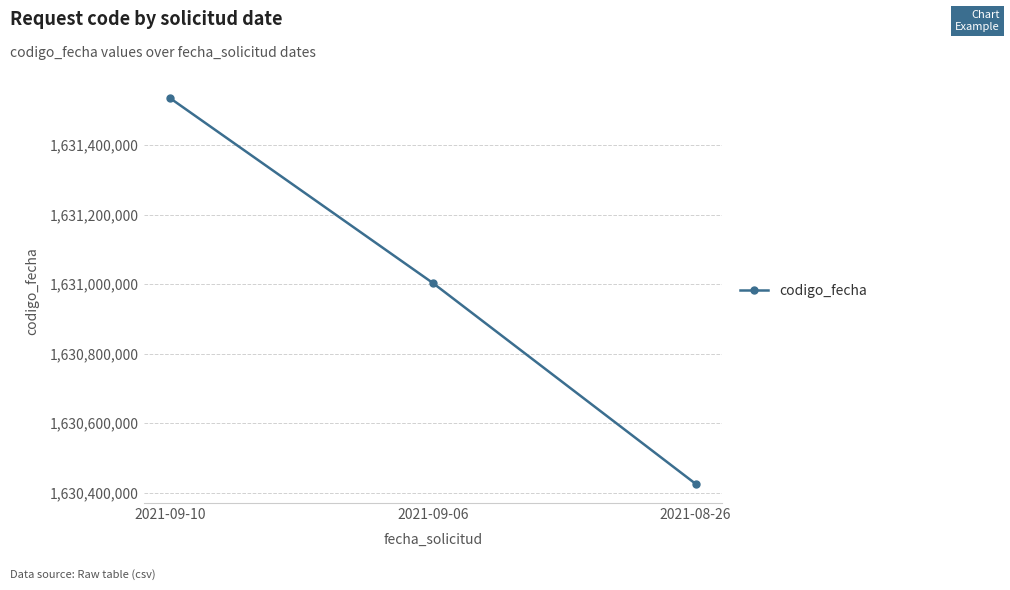

What is the label of the 2nd point from the right?

2021-09-06